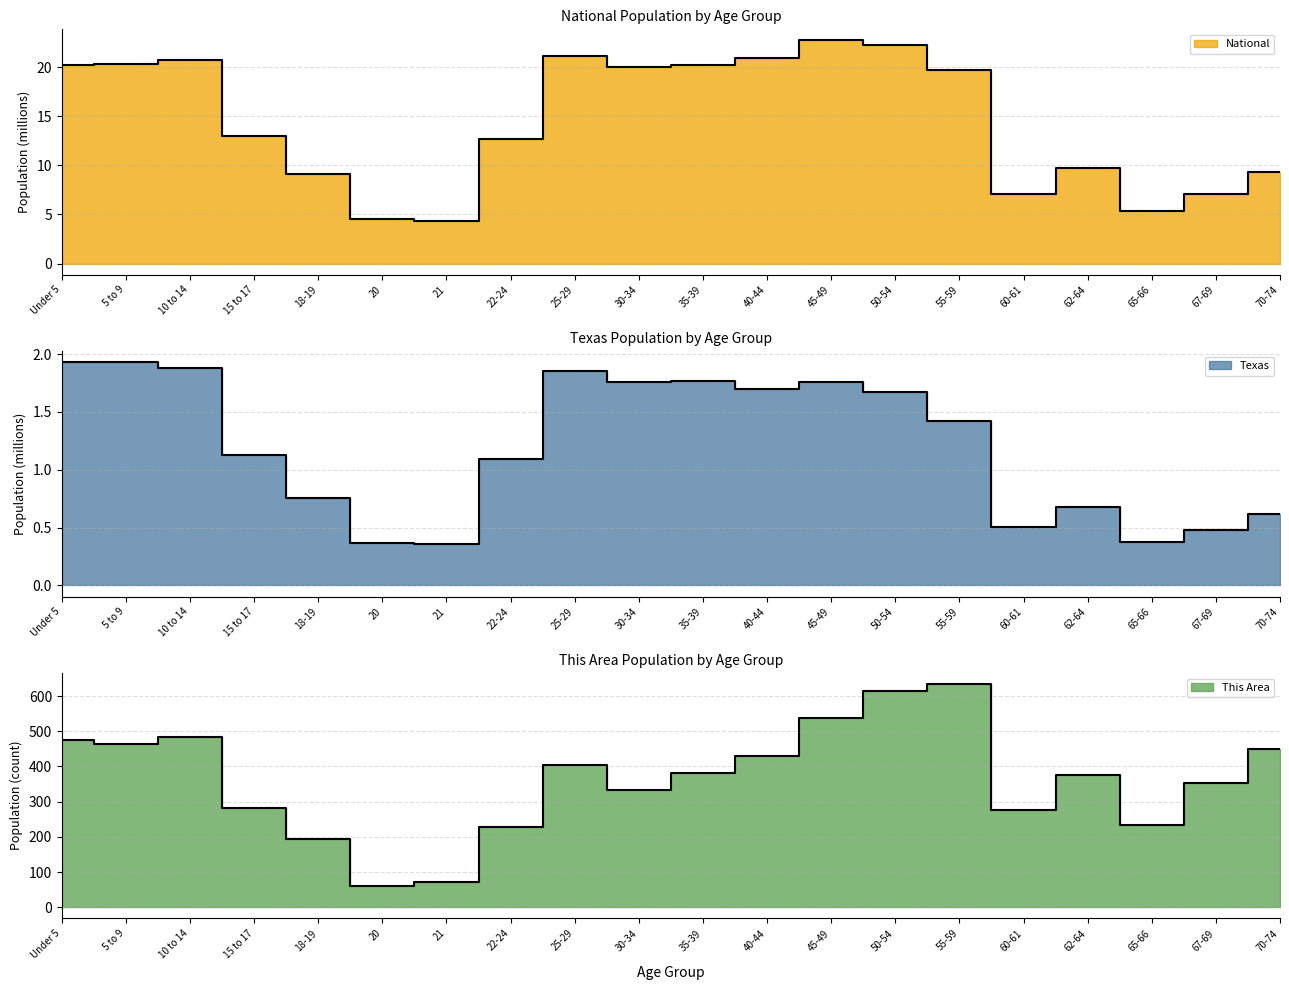

Rank the series by their maximum value, from lowest to highest.

Texas, National, This Area